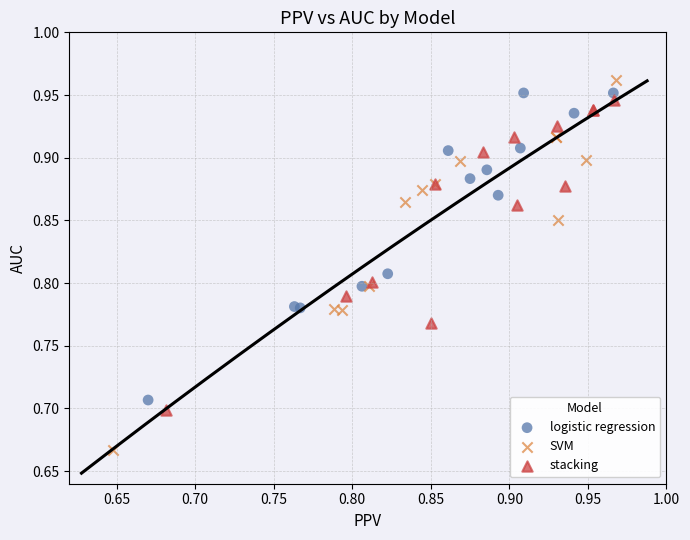

Which series contains the lowest Y value?

SVM